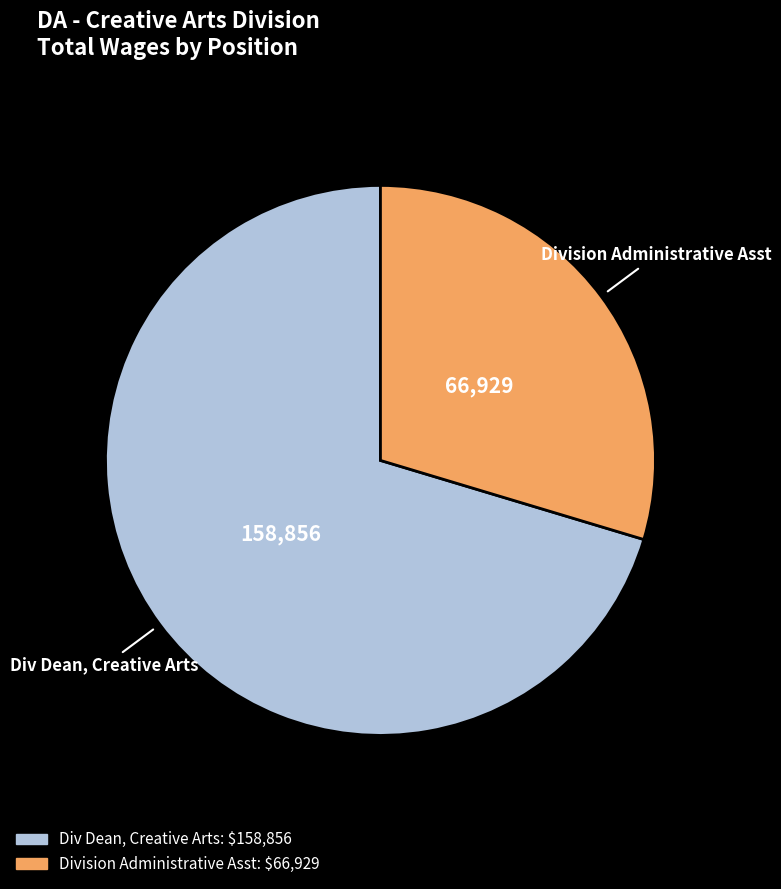

Combined, do Div Dean, Creative Arts and Division Administrative Asst account for over 50%?

Yes